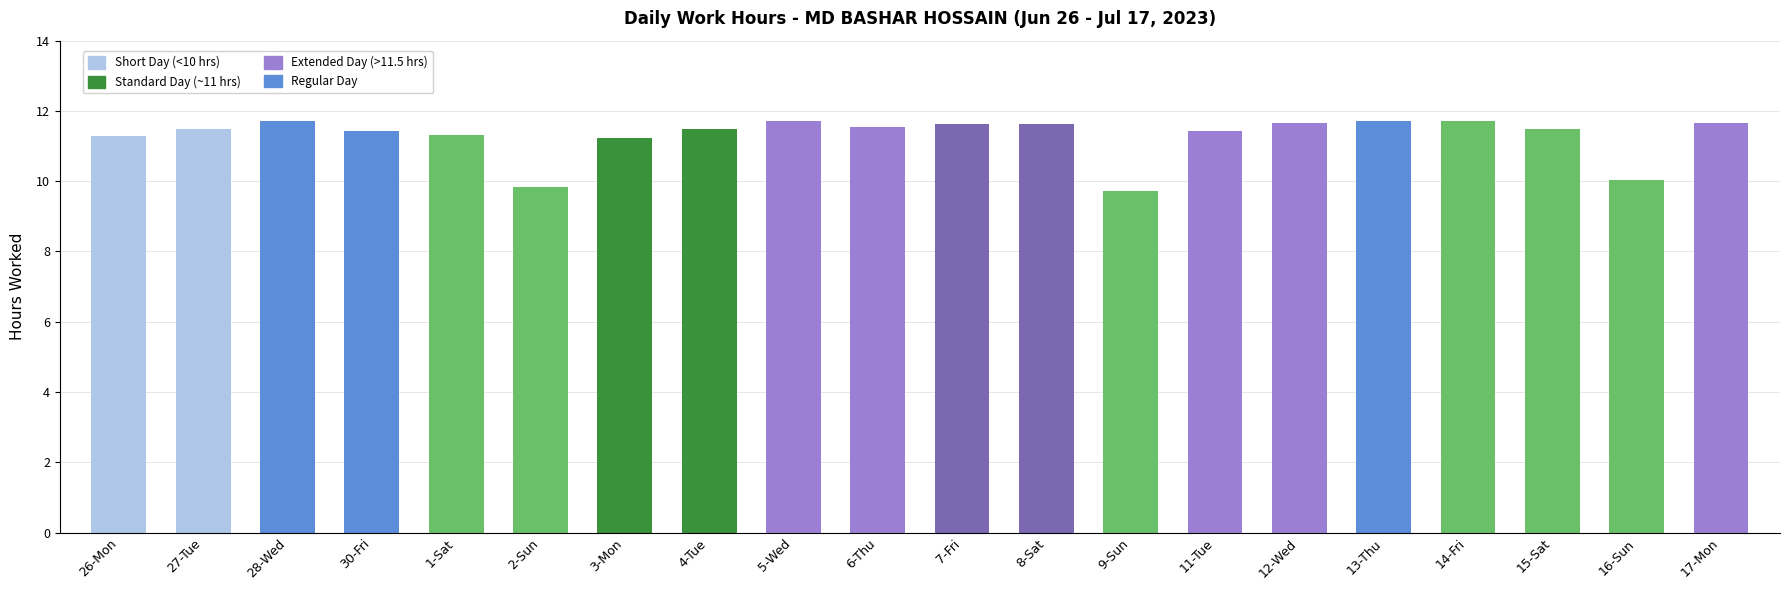

What is the maximum value shown in the chart?

11.7